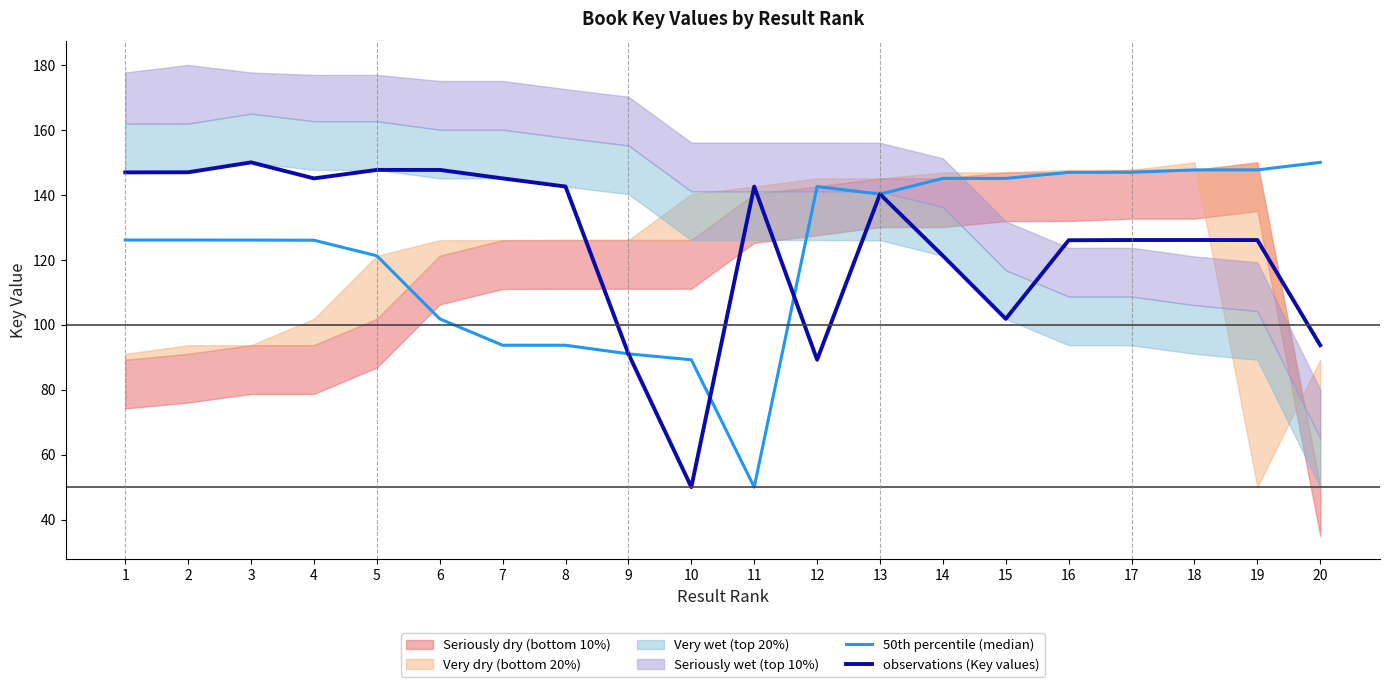

What is the sum of all 50th percentile (median) values?

2457.1